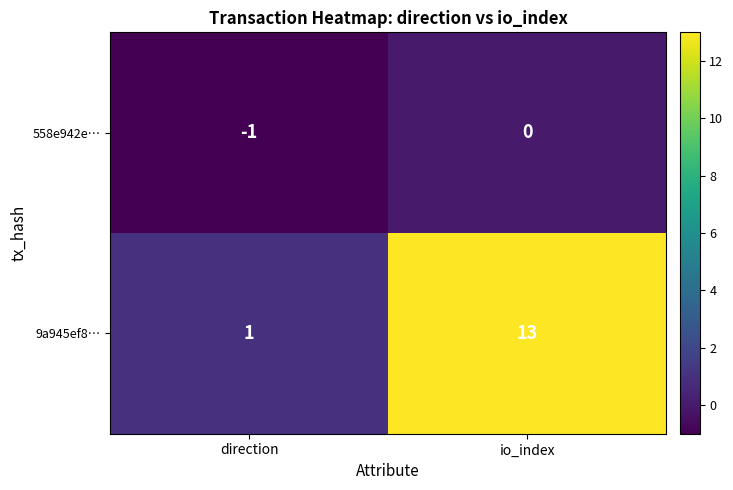

At which label is 558e942e… closest to 0?

io_index